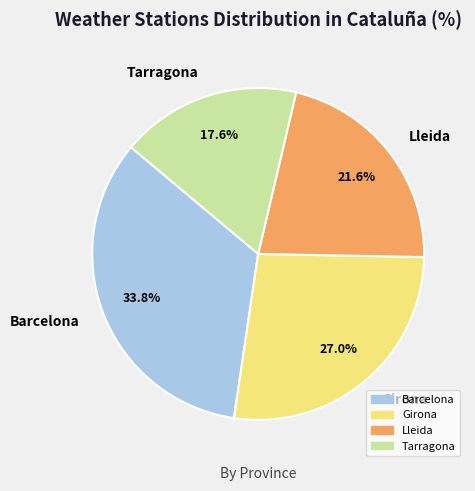

The Tarragona slice represents 18% of the pie. True or false?

True